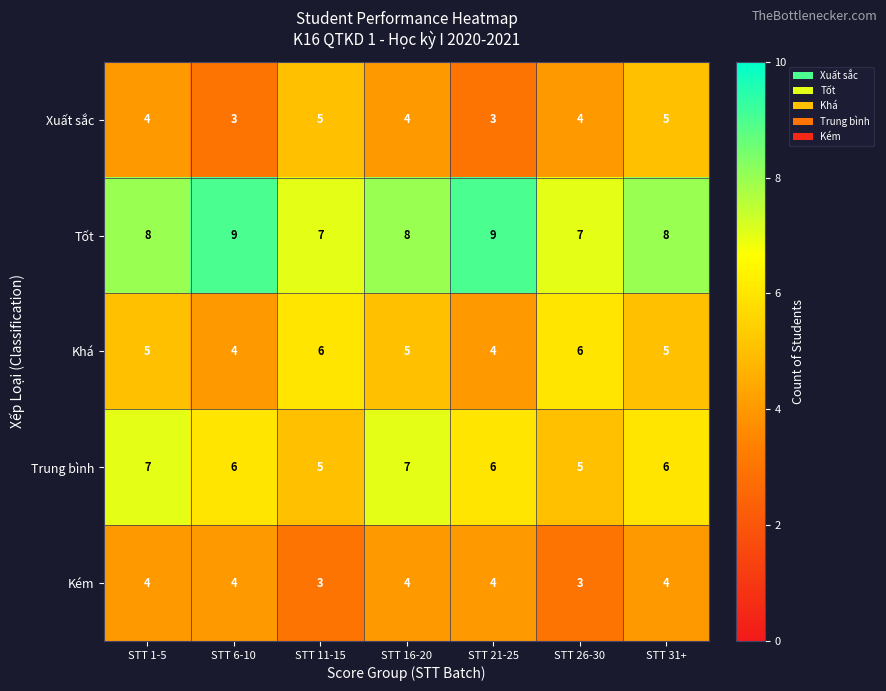

Rank the series at STT 26-30 from highest to lowest value.

Tốt, Khá, Trung bình, Xuất sắc, Kém